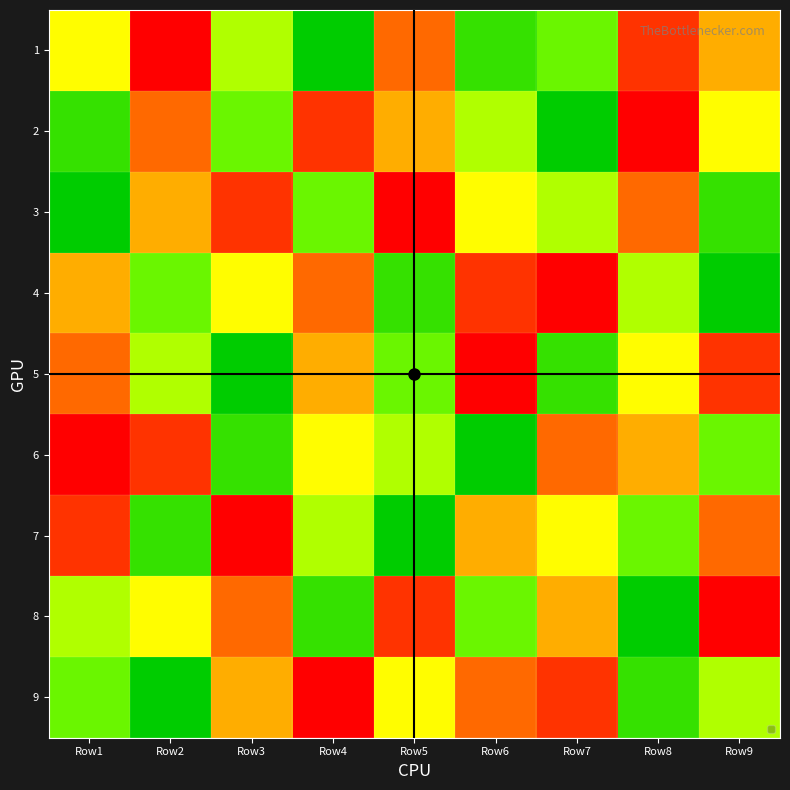

List the series in order of their peak value, lowest first.

1, 2, 3, 4, 5, 6, 7, 8, 9